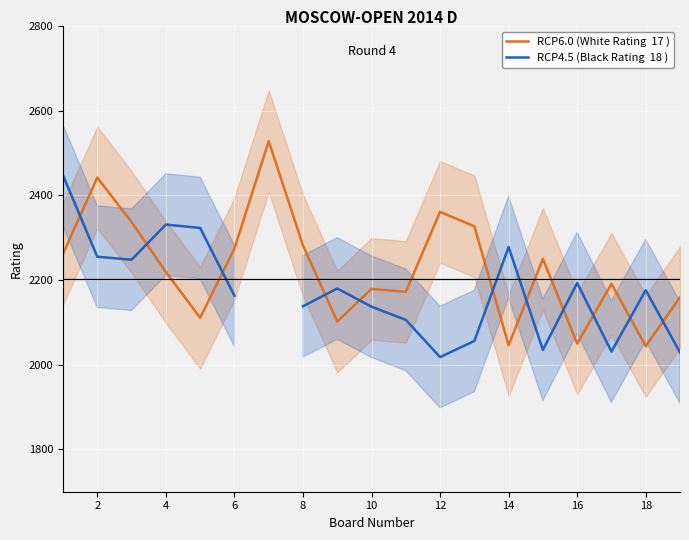

Which series has the largest range (max minus min)?

RCP6.0 (White Rating  17 )